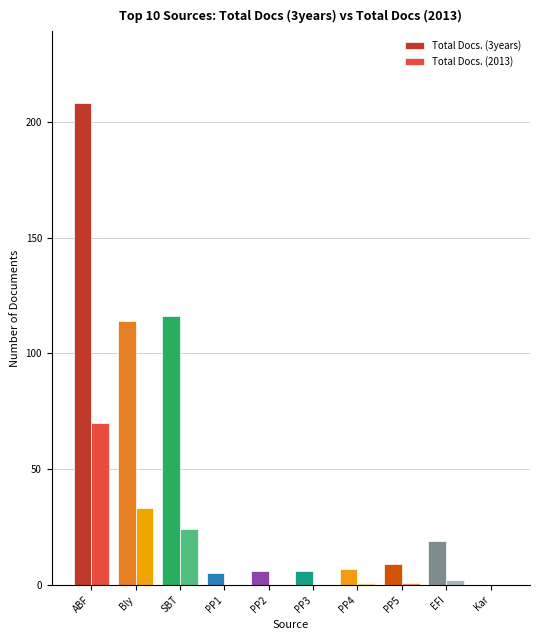

Which series changed the most between SBT and PP2?

Total Docs. (3years)